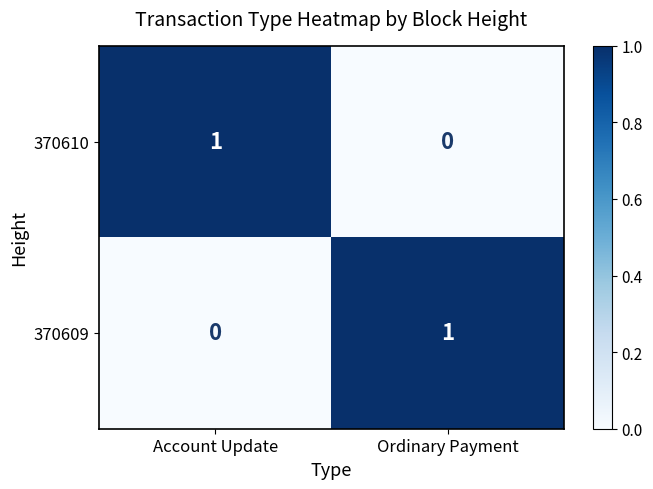

The value of 370609 at Account Update is 0. True or false?

True